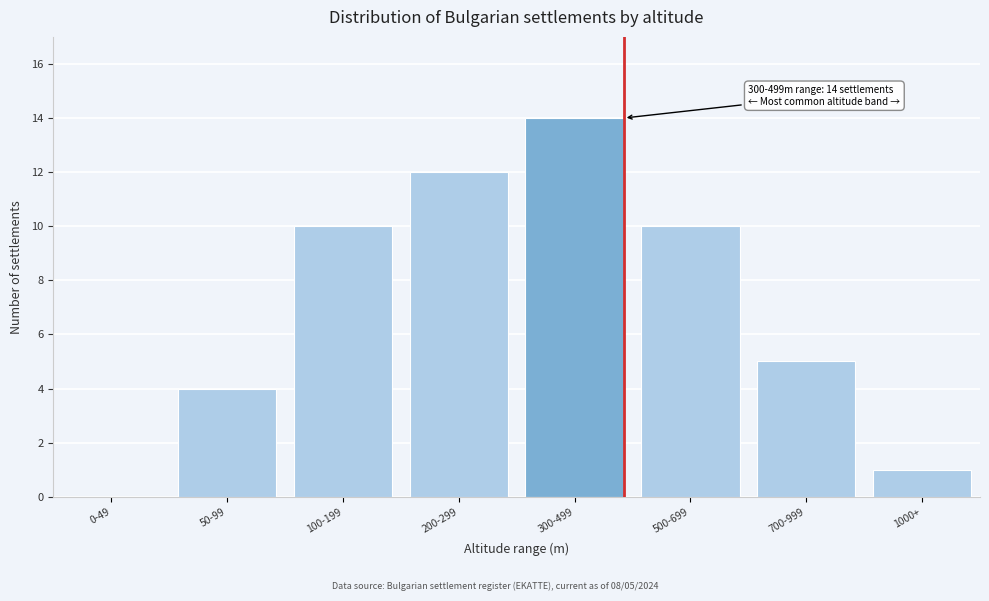

Reading left to right, transcribe all the data shown in this chart.

0-49=0	50-99=4	100-199=10	200-299=12	300-499=14	500-699=10	700-999=5	1000+=1